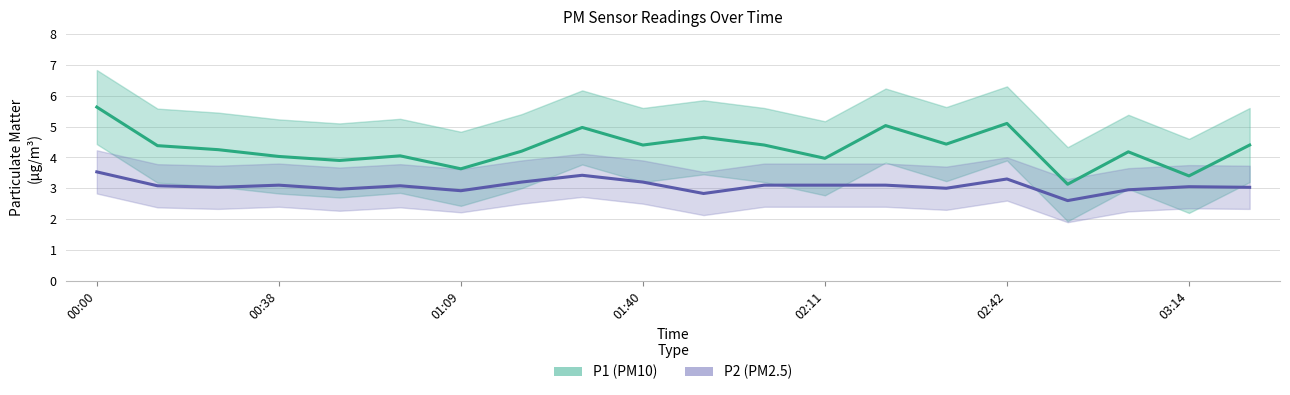

What position from the left is 8?

9